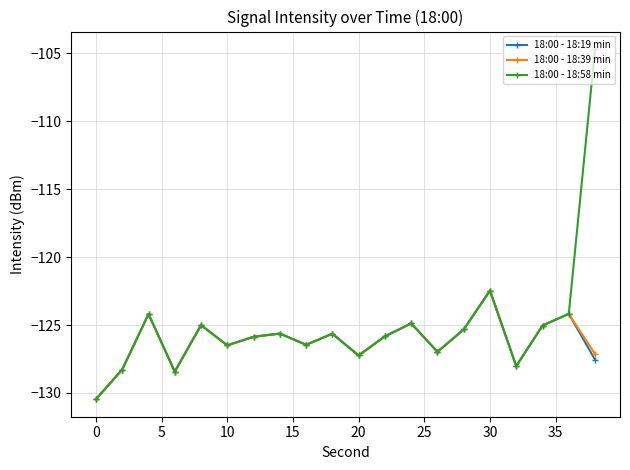

In 18:00 - 18:39 min, how many points are higher than both neighbors (excluding endpoints)?

7